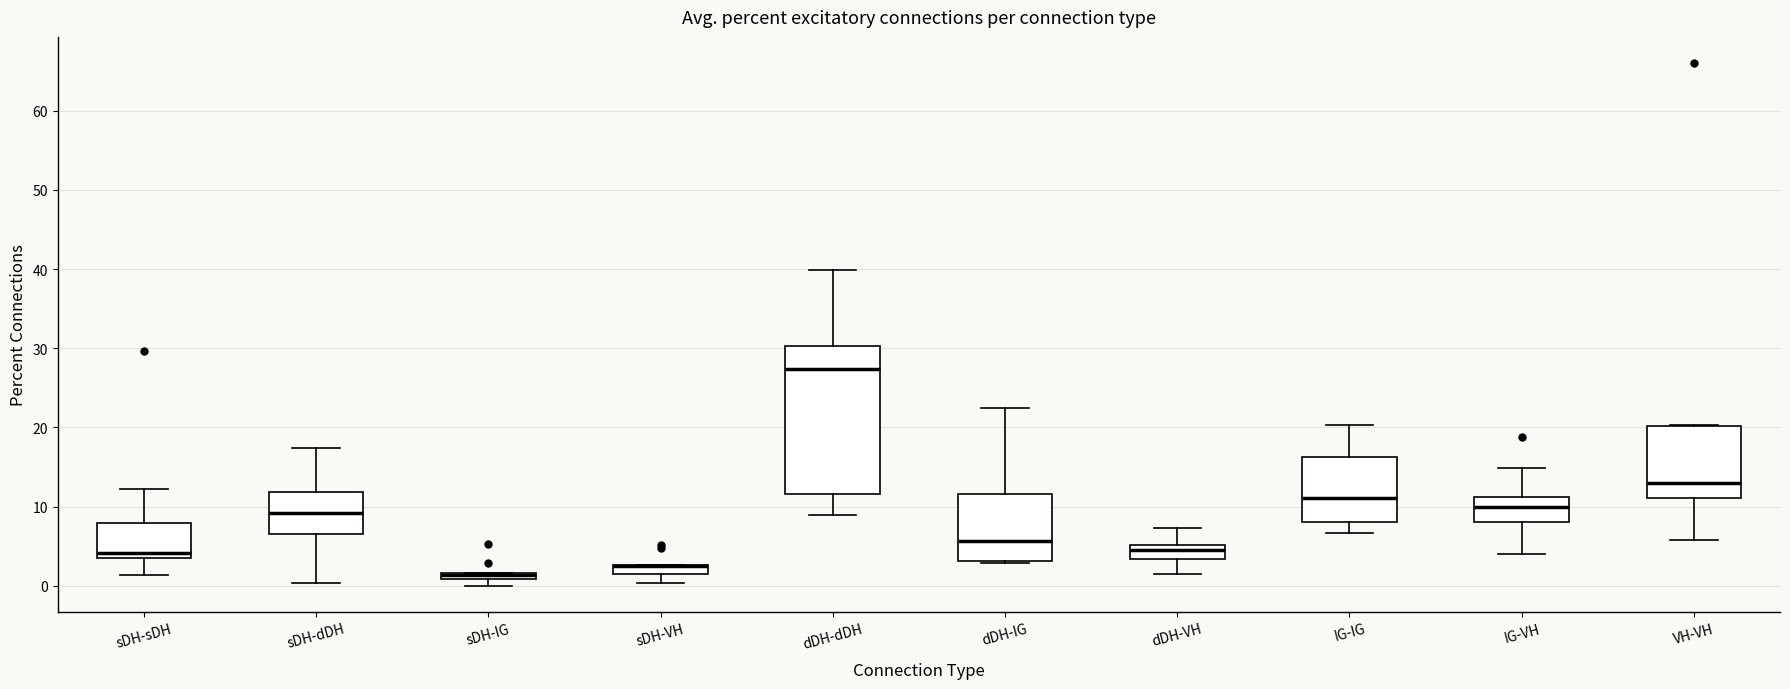

Comparing the boxes themselves (not the whiskers), which one is the tallest?

dDH-dDH